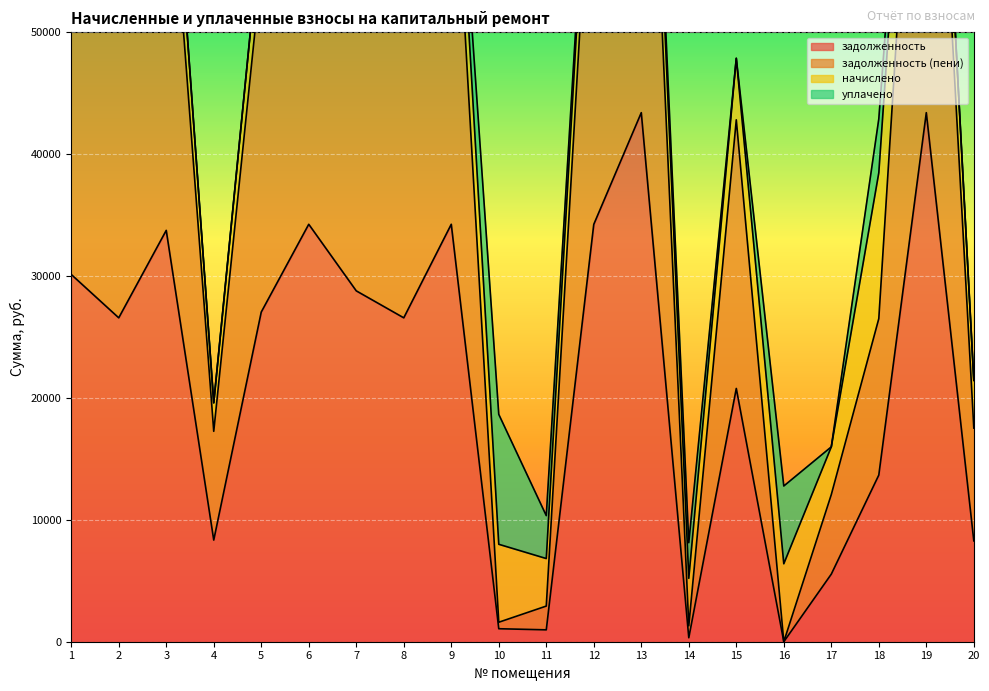

At which category does задолженность reach its first local peak?

3